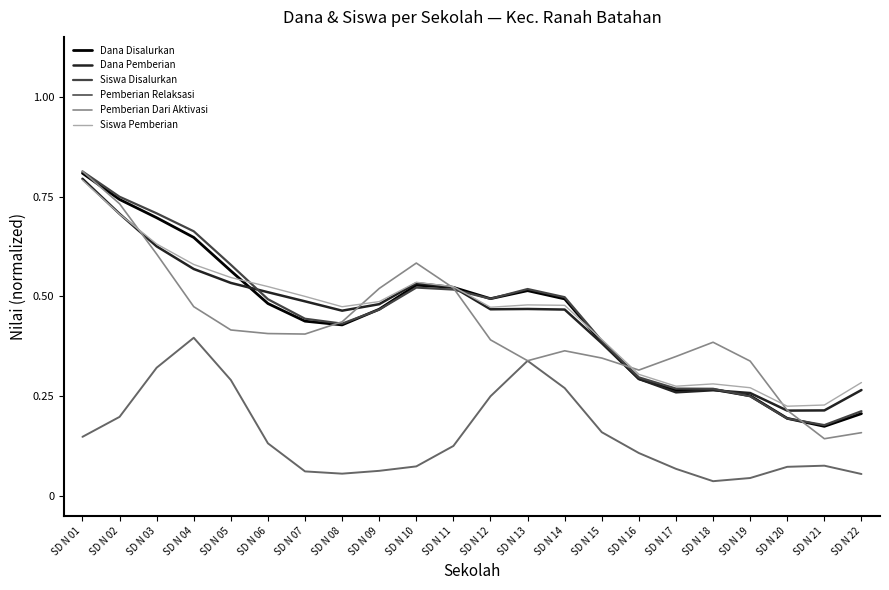

Between SD N 01 and SD N 11, which series saw the biggest shift?

Siswa Disalurkan